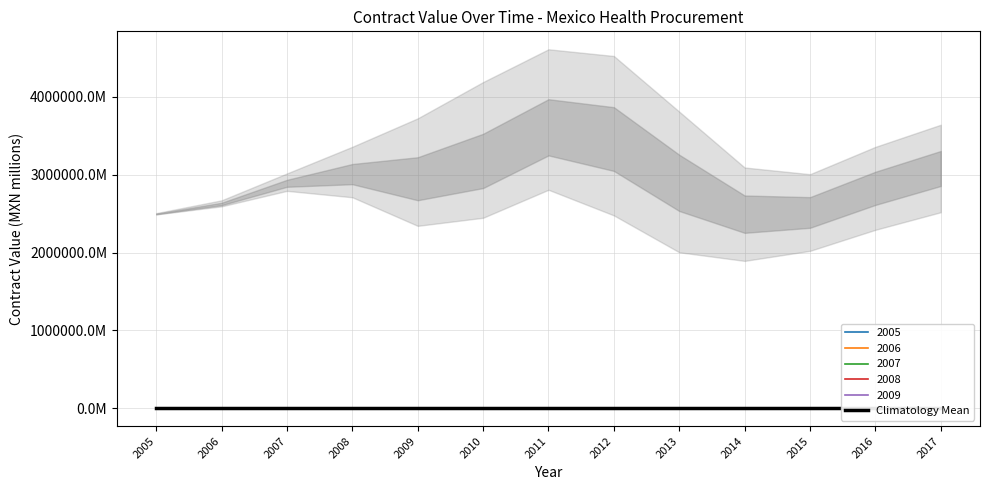

Which label corresponds to the smallest value in the chart?

2014